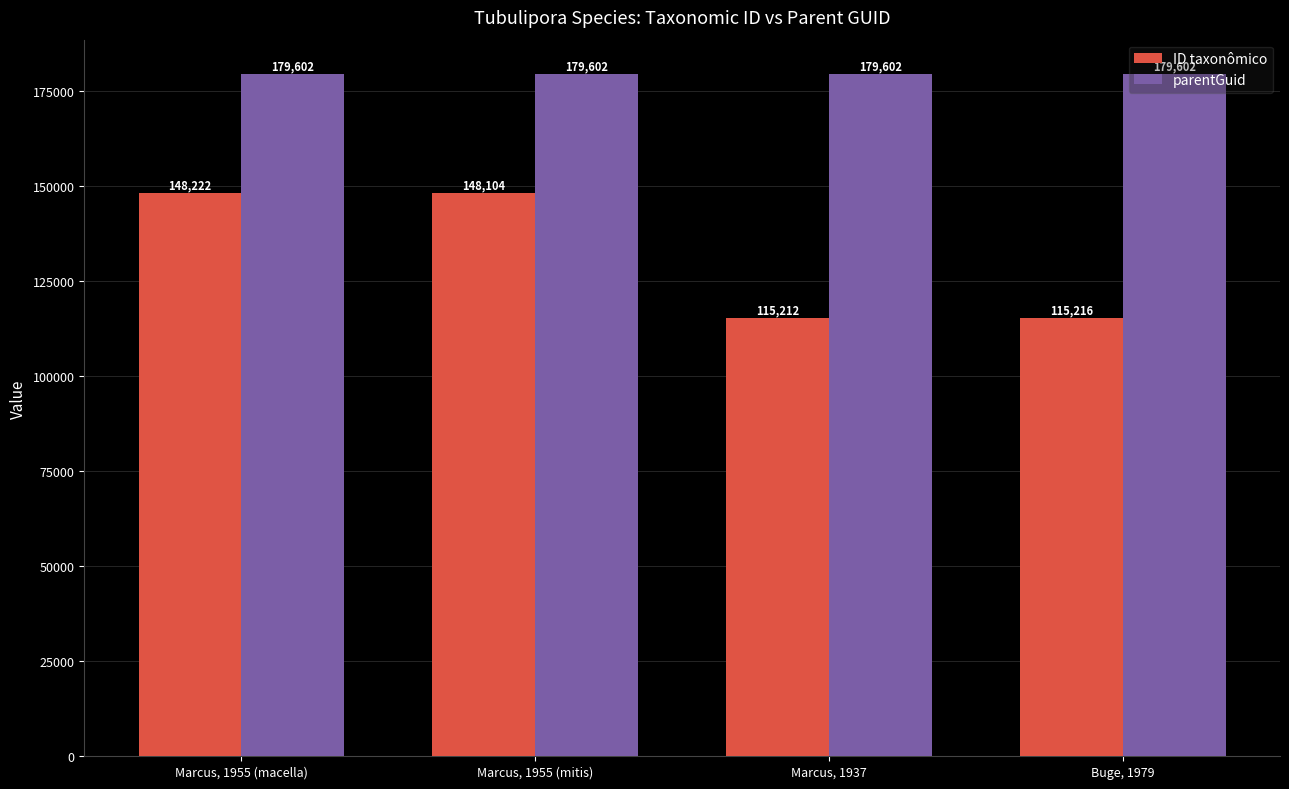

Is it true that parentGuid equals 179602 at Buge, 1979?

True